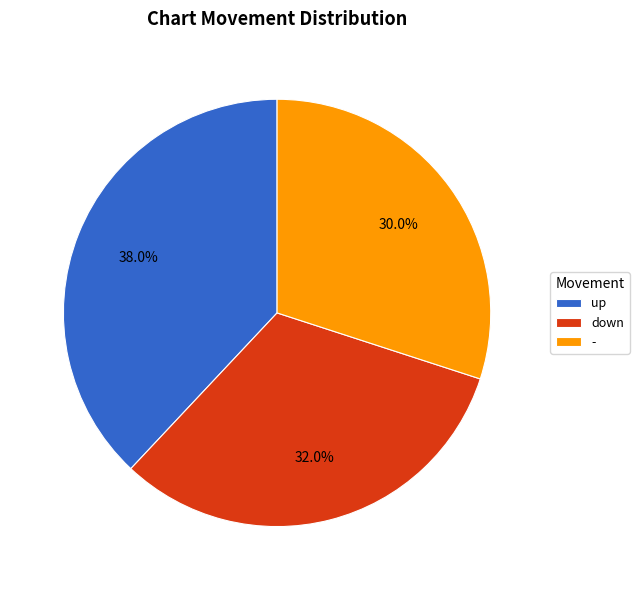

What percentage is the - slice, to the nearest percent?

30%